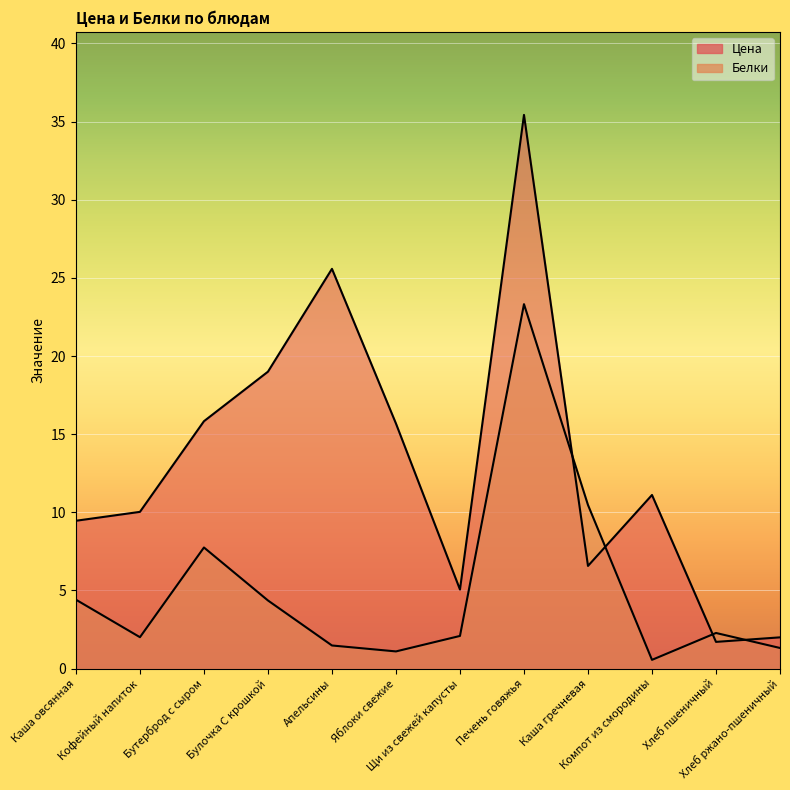

What is the difference between the highest and lowest values at Кофейный напиток?

8.0